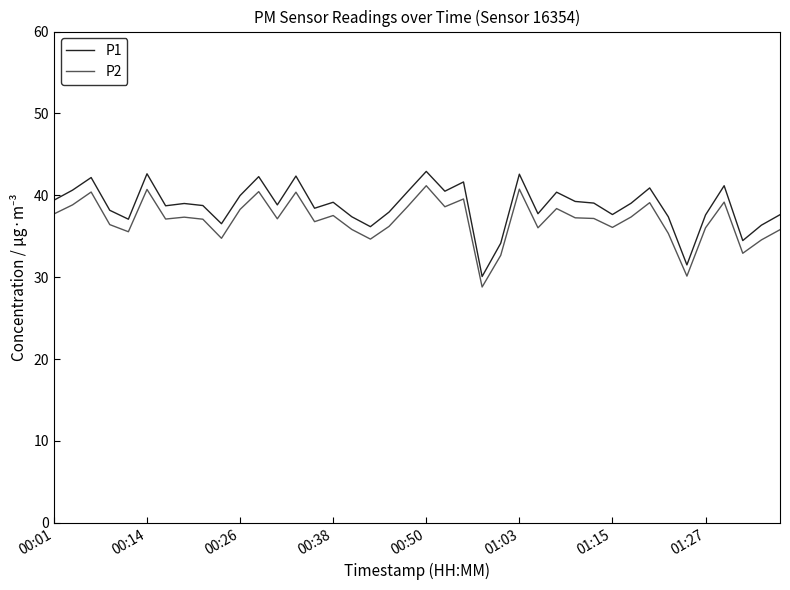

True or false: P2 and P1 intersect in this chart.

False